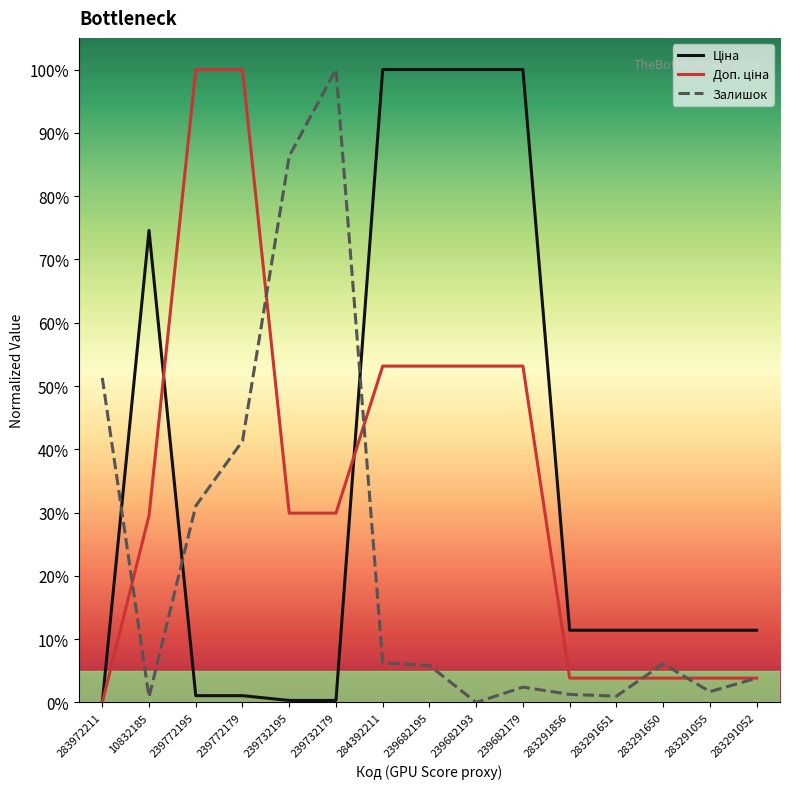

What is the value of the Доп. ціна point at the 7th from the left?

0.5